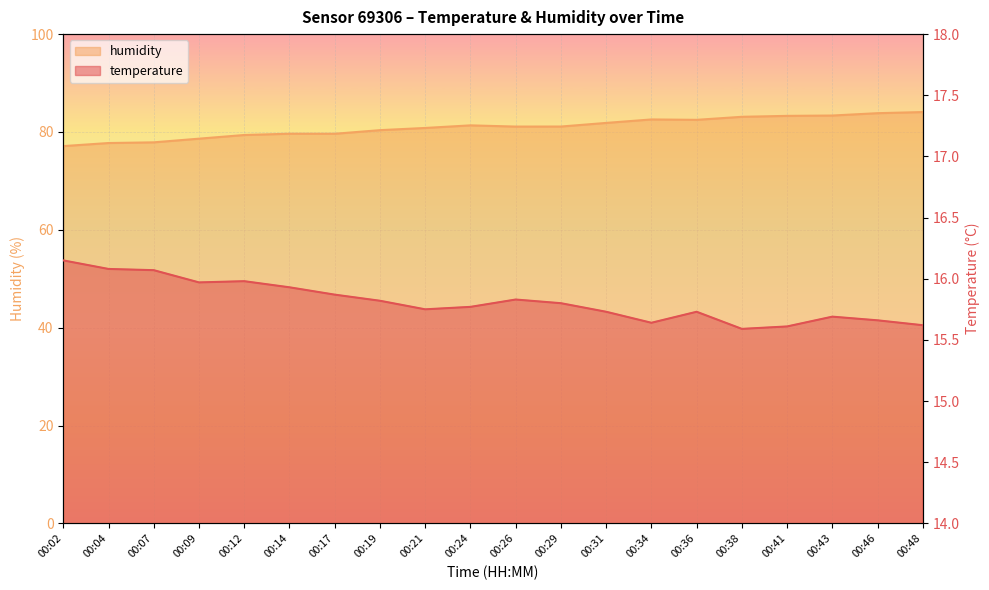

Reading left to right, extract all data points from this chart.

temperature: 00:02=16.1	00:04=16.1	00:07=16.1	00:09=16.0	00:12=16.0	00:14=15.9	00:17=15.9	00:19=15.8	00:21=15.8	00:24=15.8	00:26=15.8	00:29=15.8	00:31=15.7	00:34=15.6	00:36=15.7	00:38=15.6	00:41=15.6	00:43=15.7	00:46=15.7	00:48=15.6
humidity: 00:02=77.1	00:04=77.7	00:07=77.9	00:09=78.6	00:12=79.4	00:14=79.6	00:17=79.6	00:19=80.4	00:21=80.8	00:24=81.3	00:26=81.1	00:29=81.1	00:31=81.8	00:34=82.6	00:36=82.5	00:38=83.1	00:41=83.3	00:43=83.4	00:46=83.8	00:48=84.1